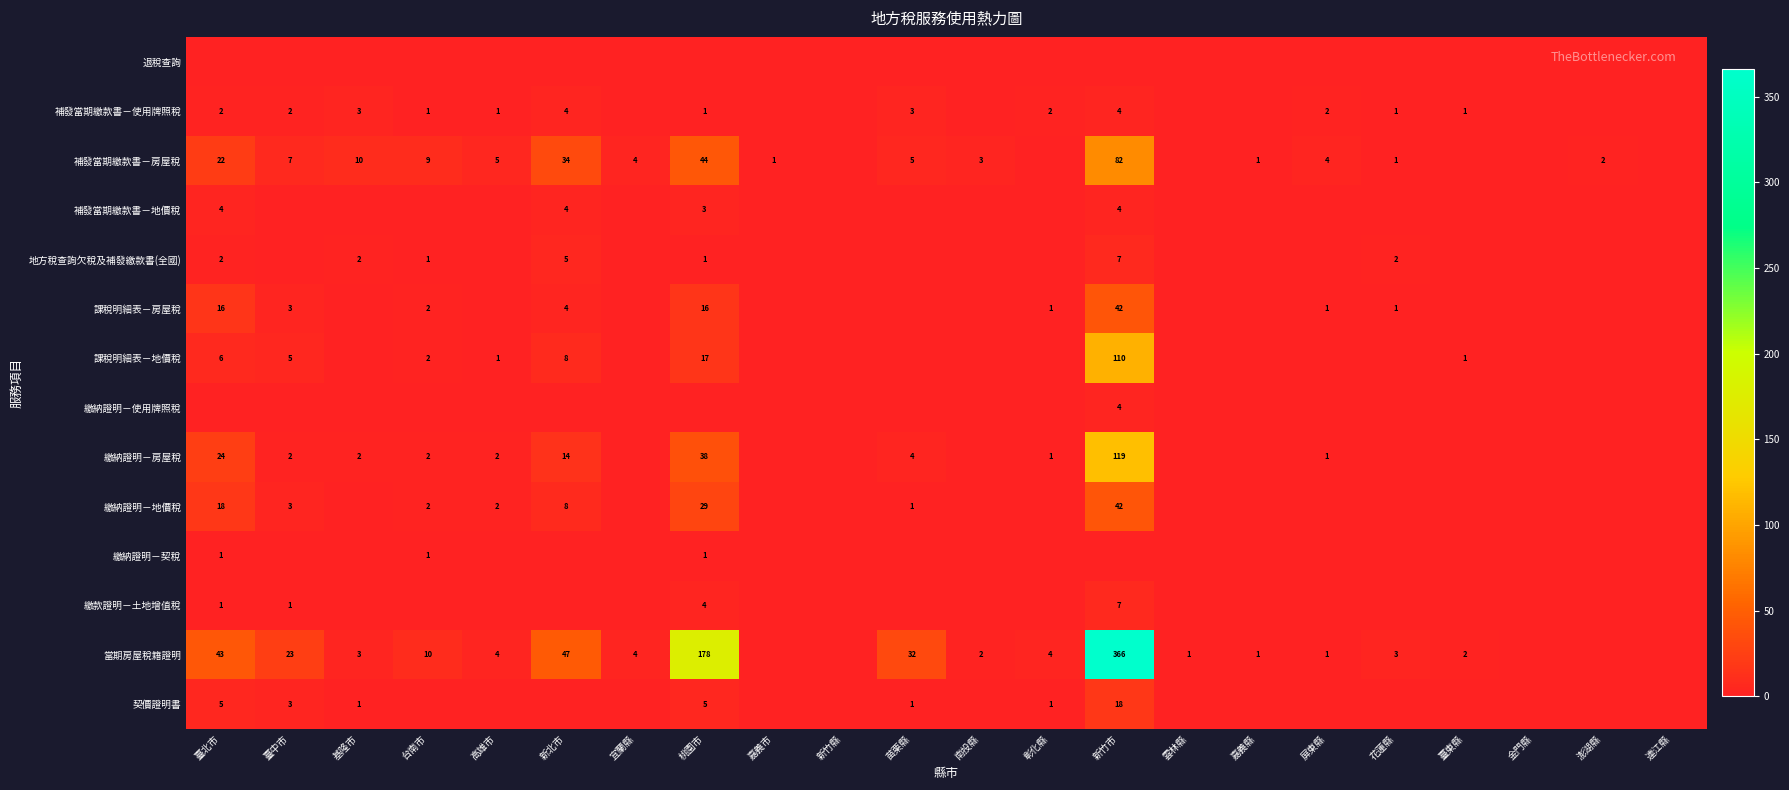

Rank the series by their maximum value, from highest to lowest.

當期房屋稅籍證明, 繳納證明－房屋稅, 課稅明細表－地價稅, 補發當期繳款書－房屋稅, 課稅明細表－房屋稅, 繳納證明－地價稅, 契價證明書, 地方稅查詢欠稅及補發繳款書(全國), 繳款證明－土地增值稅, 補發當期繳款書－使用牌照稅, 補發當期繳款書－地價稅, 繳納證明－使用牌照稅, 繳納證明－契稅, 退稅查詢